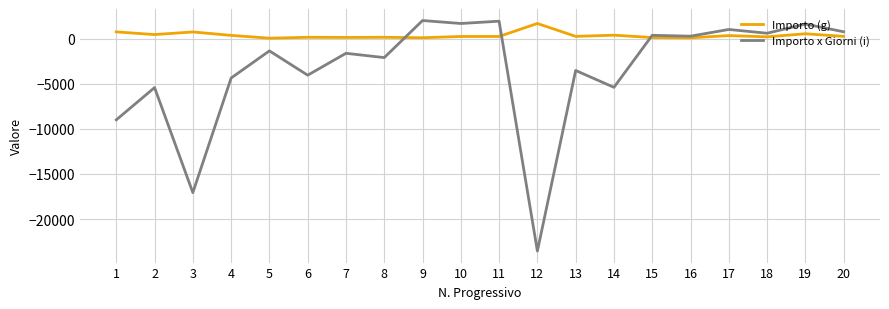

Is it true that Importo (g) equals 100.5 at 9?

True